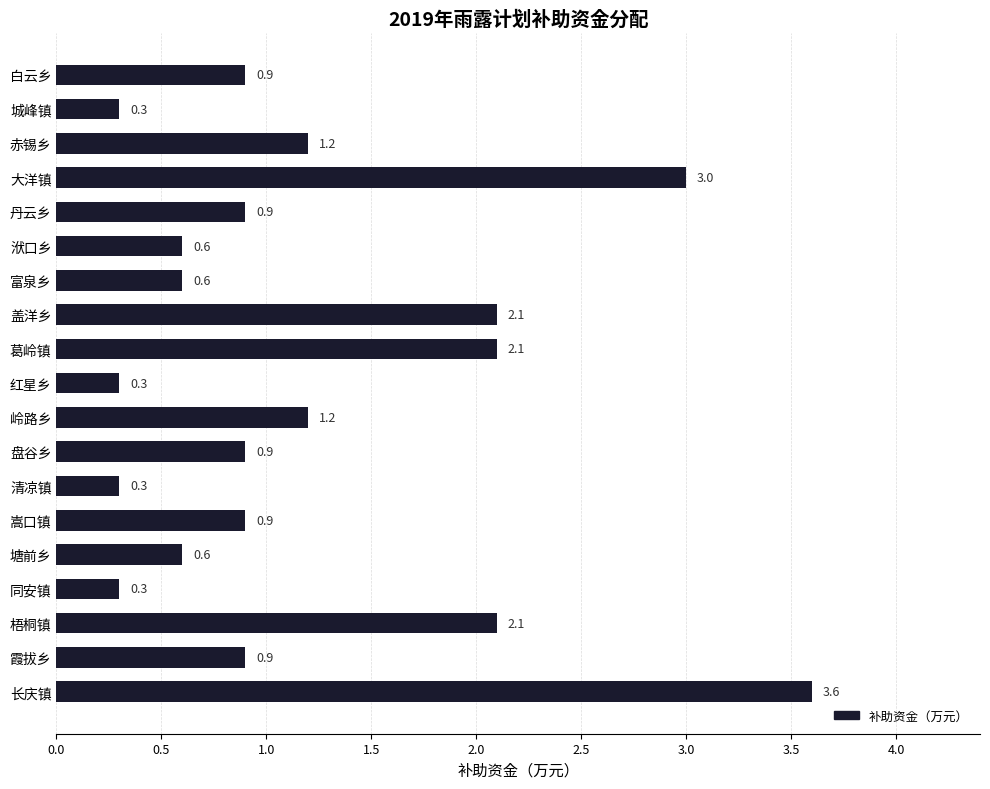

How many categories are shown in the chart?

19